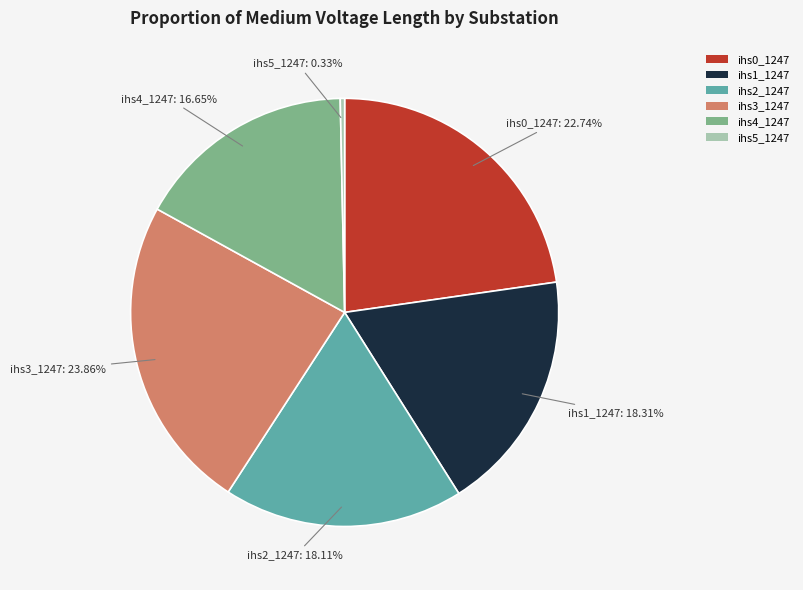

Which slice is the smallest?

ihs5_1247